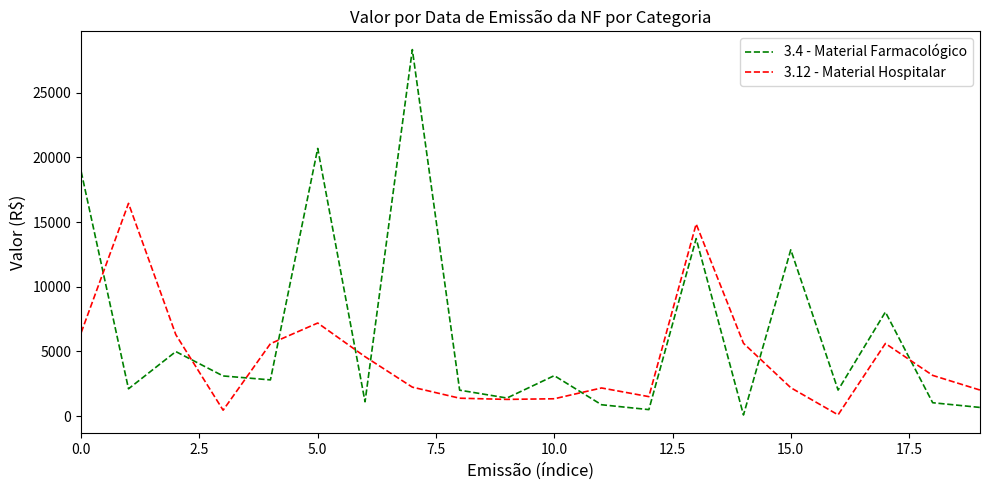

Which series has the widest spread of values?

3.4 - Material Farmacológico